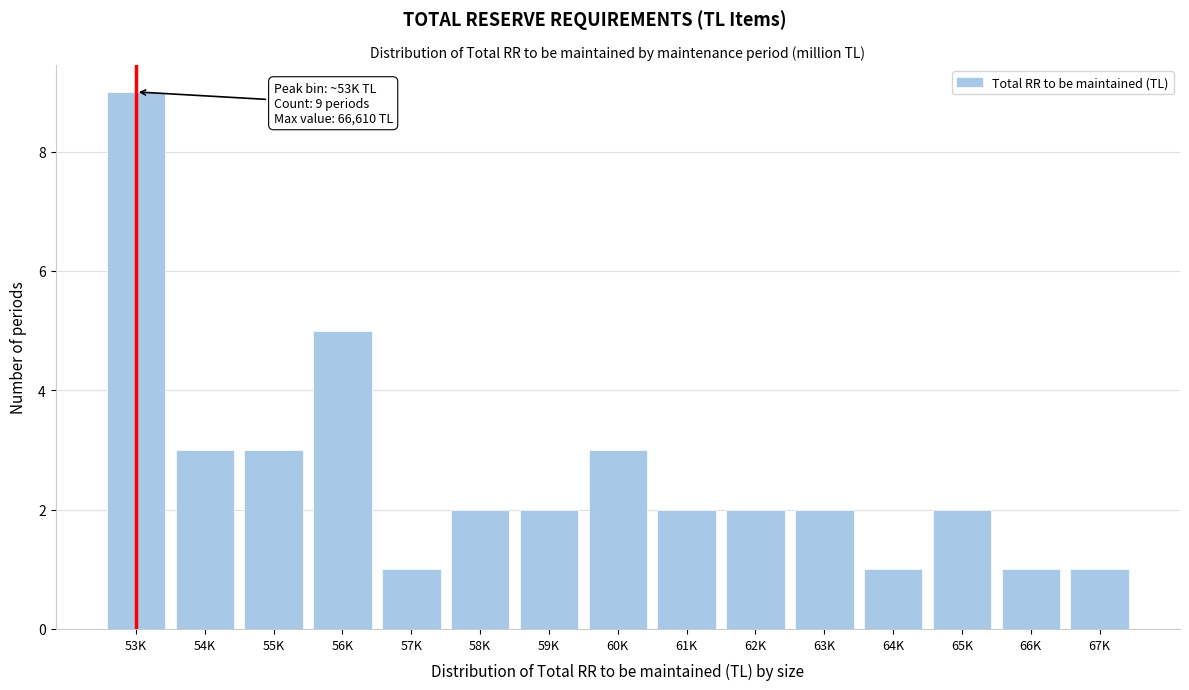

Reading left to right, extract all data points from this chart.

9	3	3	5	1	2	2	3	2	2	2	1	2	1	1